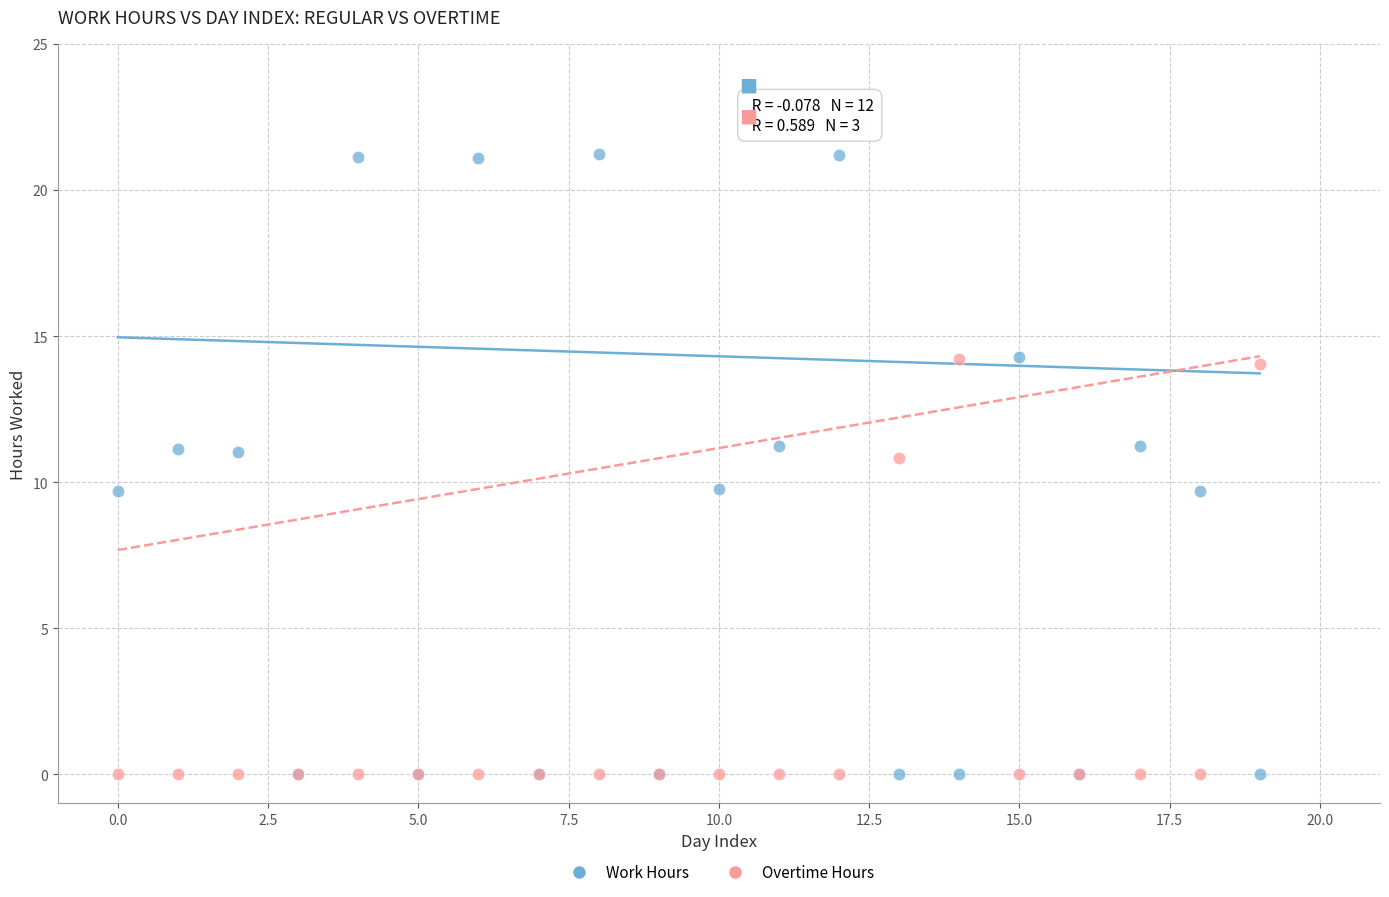

What are all the series names shown in the legend?

Work Hours, Overtime Hours